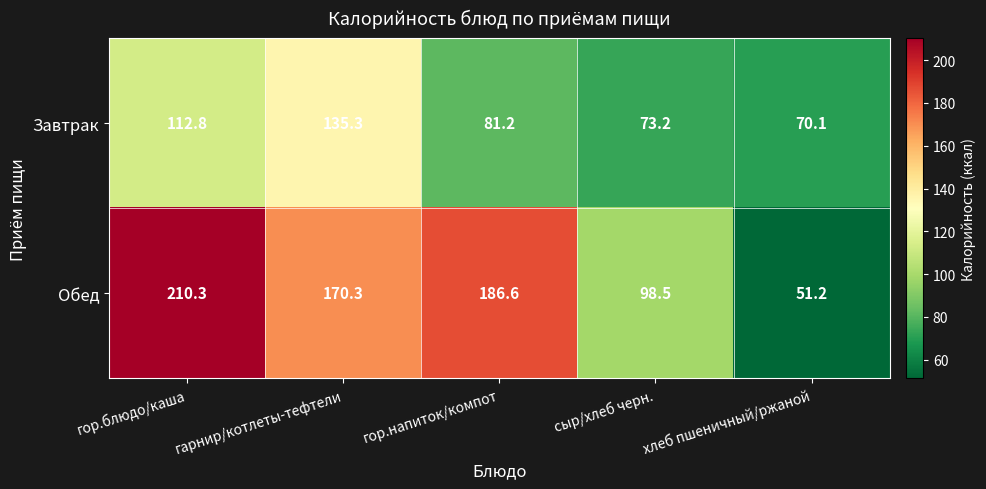

Rank the series by their average value, from lowest to highest.

Завтрак, Обед